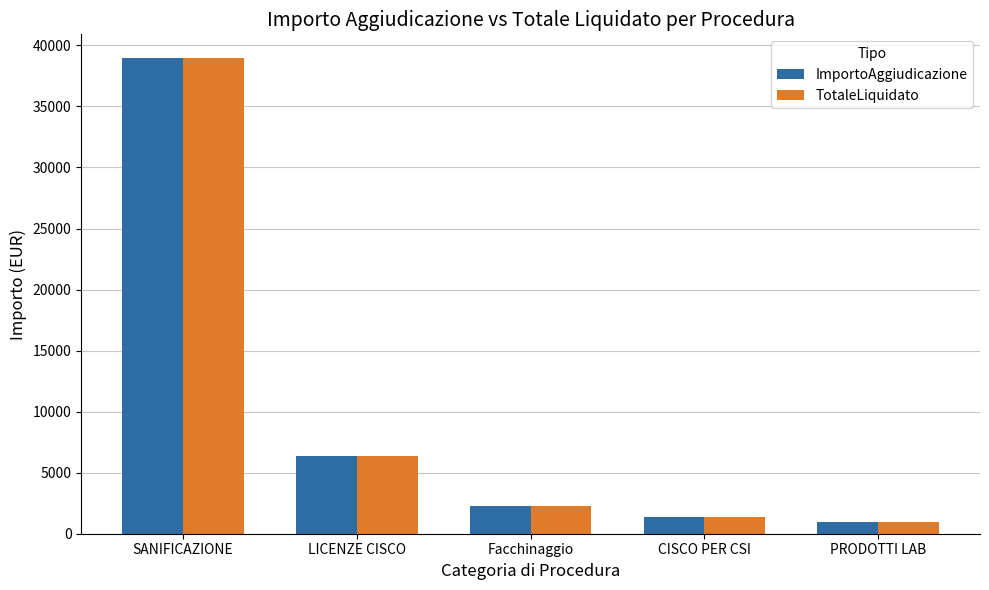

Which category has the highest value across all series?

SANIFICAZIONE